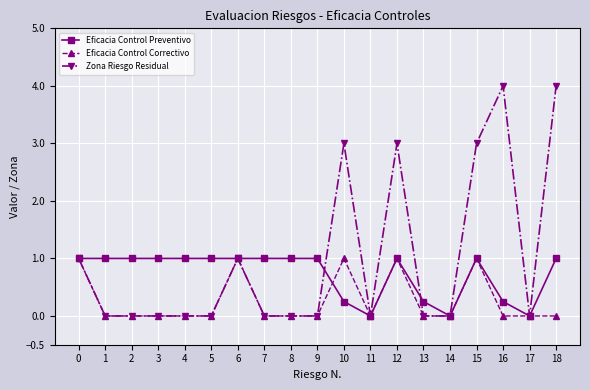

True or false: Eficacia Control Preventivo has more than 0 interior local peaks.

True